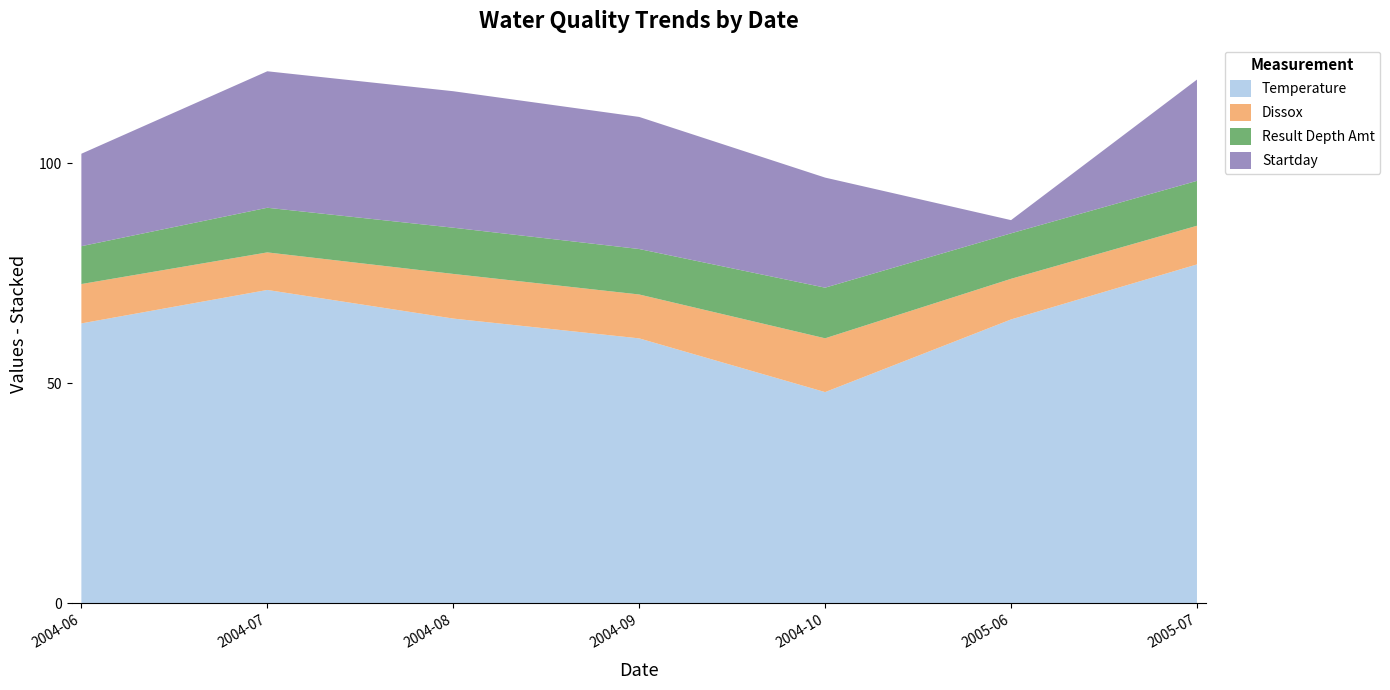

Reading left to right, transcribe all the data shown in this chart.

Temperature: 63.6	71.2	64.7	60.2	48.0	64.5	77.0
Dissox: 8.9	8.5	10.1	10.0	12.2	9.2	8.8
Result Depth Amt: 8.6	10.1	10.5	10.3	11.5	10.3	10.2
Startday: 21.0	31.0	31.0	30.0	25.0	3.0	23.0